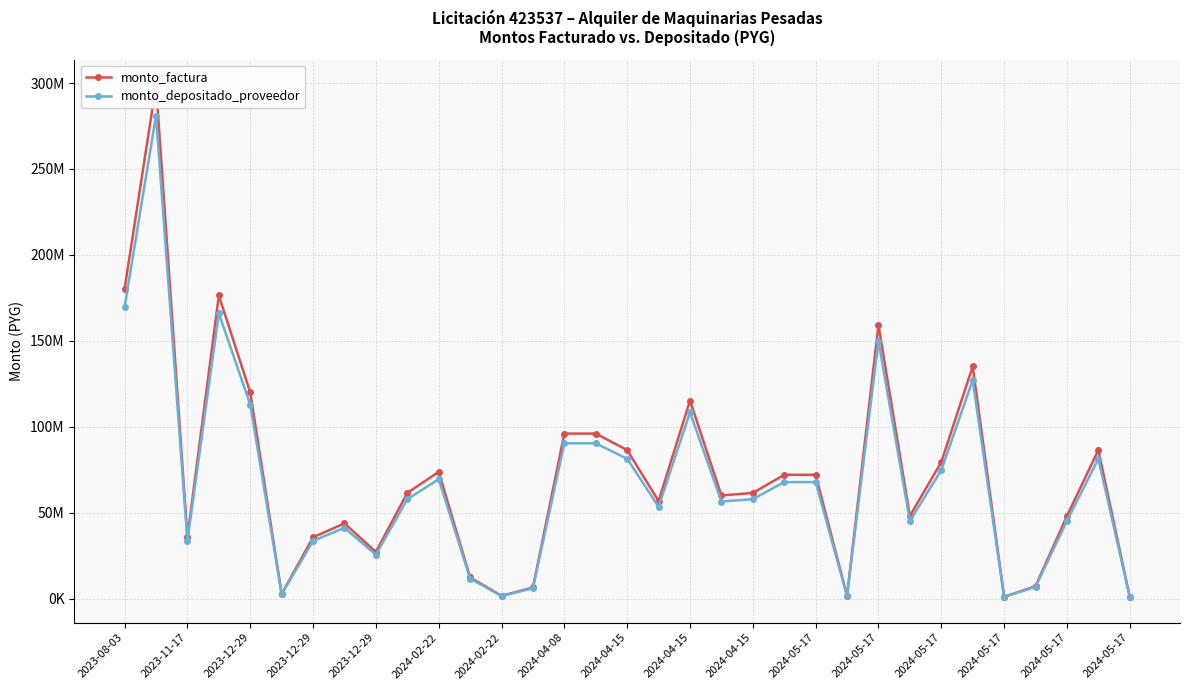

Reading left to right, transcribe all the data shown in this chart.

monto_factura: 180320000	298620000	35680000	176360000	119984000	2640000	35648000	43744000	27104000	61440000	73728000	12320000	1536000	6432000	96000000	96000000	86400000	56760000	115200000	60000000	61440000	72000000	72000000	1600000	159216000	48000000	79392000	135084000	960000	7200000	48000000	86400000	960000
monto_depositado_proveedor: 169689316	281014994	33576503	165962776	112910397	2484360	33546388	41165093	25506097	57817832	69381400	11593680	1445446	6052804	90340364	90340364	81306329	53413740	108408436	56462728	57817831	67755273	67755273	1505674	149829493	45170181	74711480	127120184	903404	6775529	45170181	81306326	903404